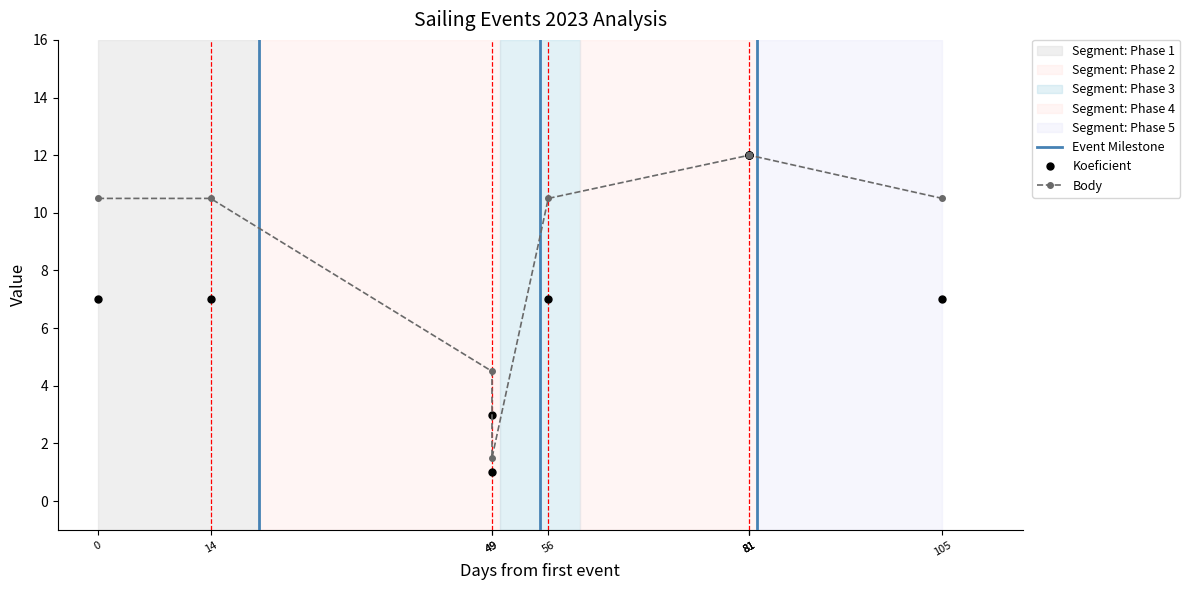

What is the difference between the maximum and minimum values in the Body series?

10.5